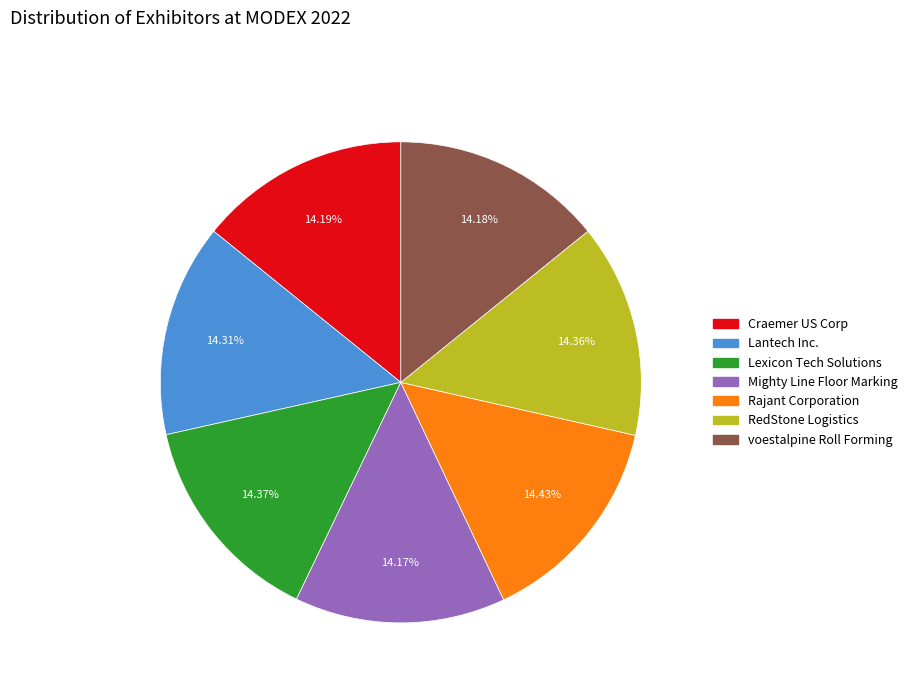

How many slices are in this pie chart?

7